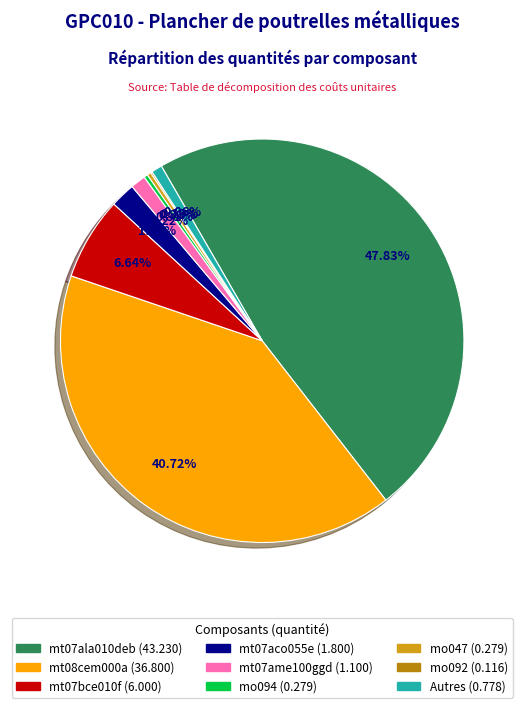

Is there any slice that represents more than half of the pie?

No